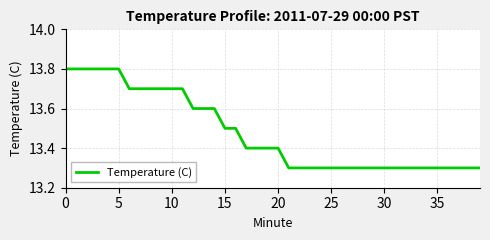

What is the difference between the maximum and minimum values?

0.5